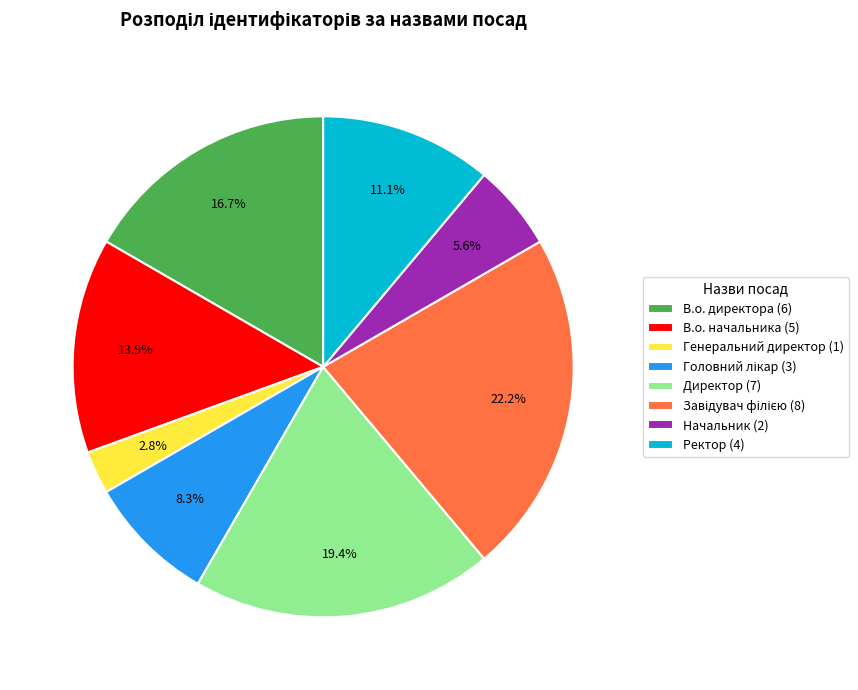

Does any single category account for the majority?

No